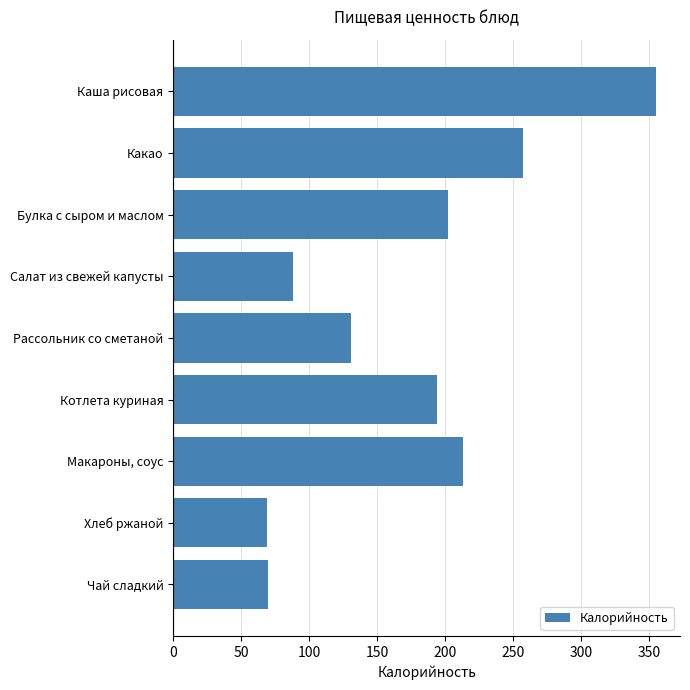

What is the change in value from Булка с сыром и маслом to Макароны, соус?

+11.3